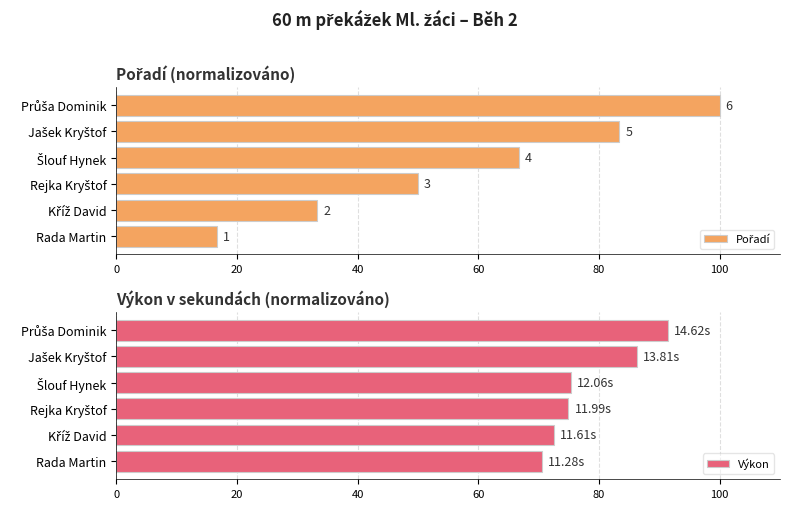

List the series in order of their peak value, highest first.

Pořadí, Výkon